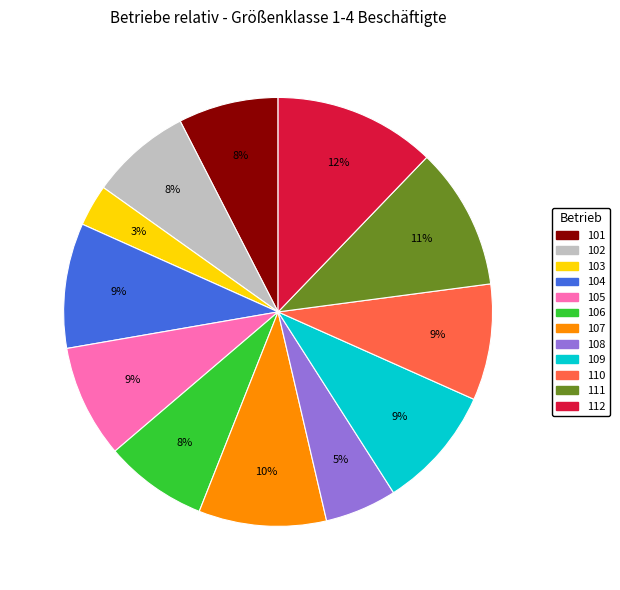

Is the sum of 106 and 104 greater than half?

No